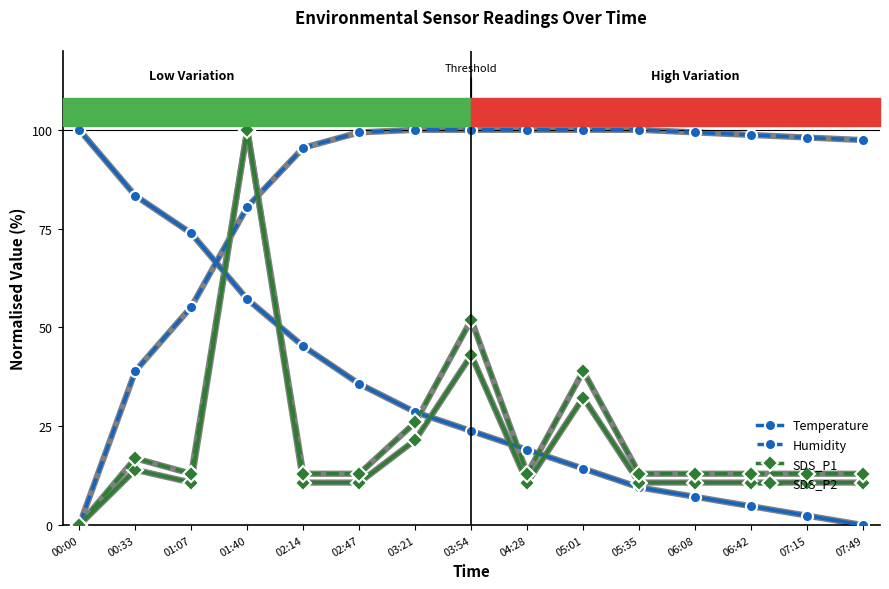

At which category is the sum across all series the highest?

01:40